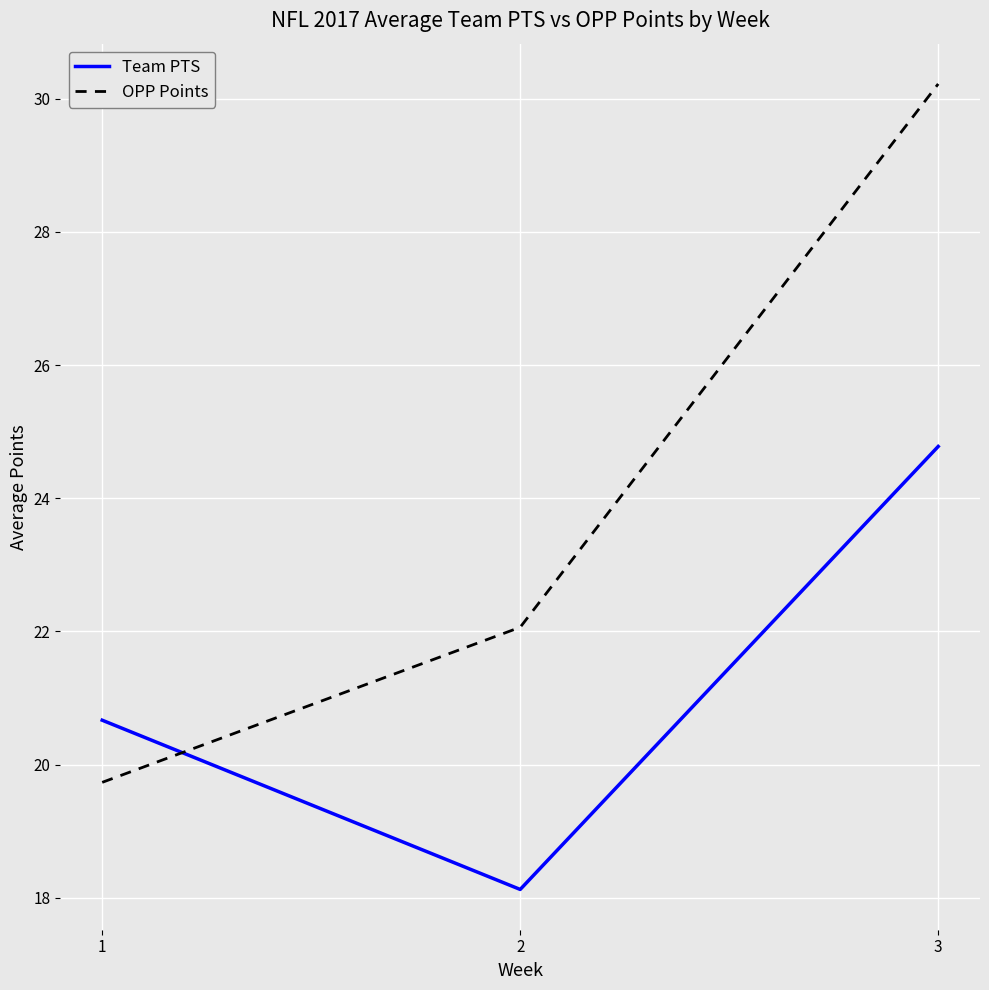

Does the chart have visible grid lines?

Yes